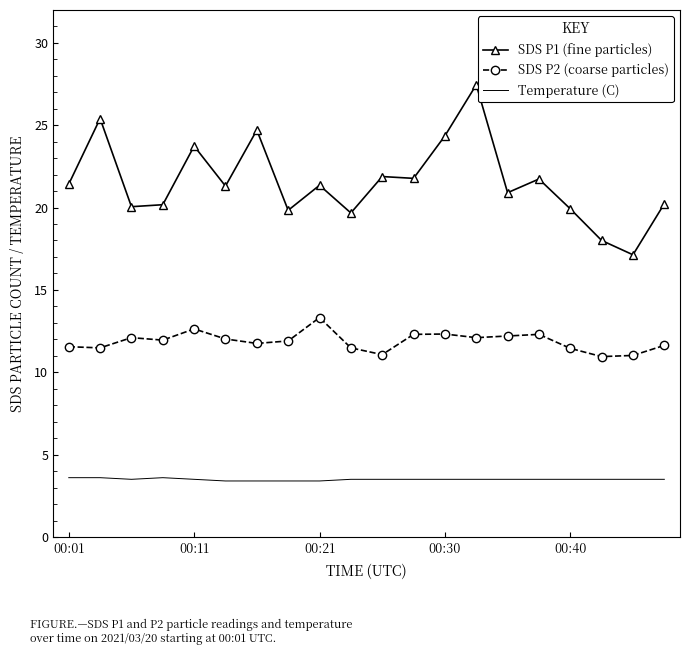

True or false: Temperature (C) and SDS P2 (coarse particles) intersect in this chart.

False